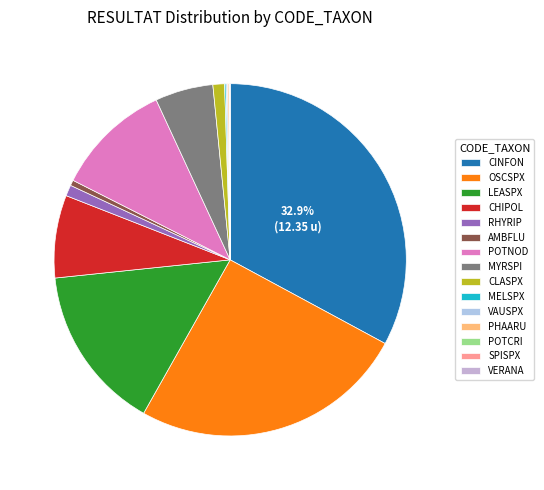

What percentage is the OSCSPX slice, to the nearest percent?

25%